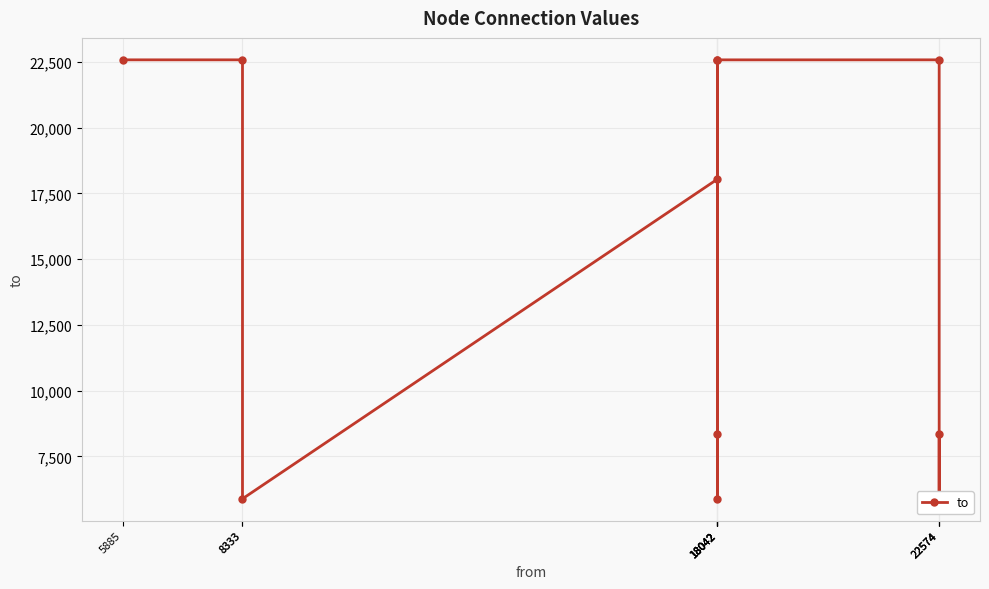

Reading left to right, list all the values displayed in this chart.

5885=22575	8333=22575	8333=5885	18042=18040	18042=22575	18042=5885	18042=8333	18042=22574	22574=22575	22574=5885	22574=8333